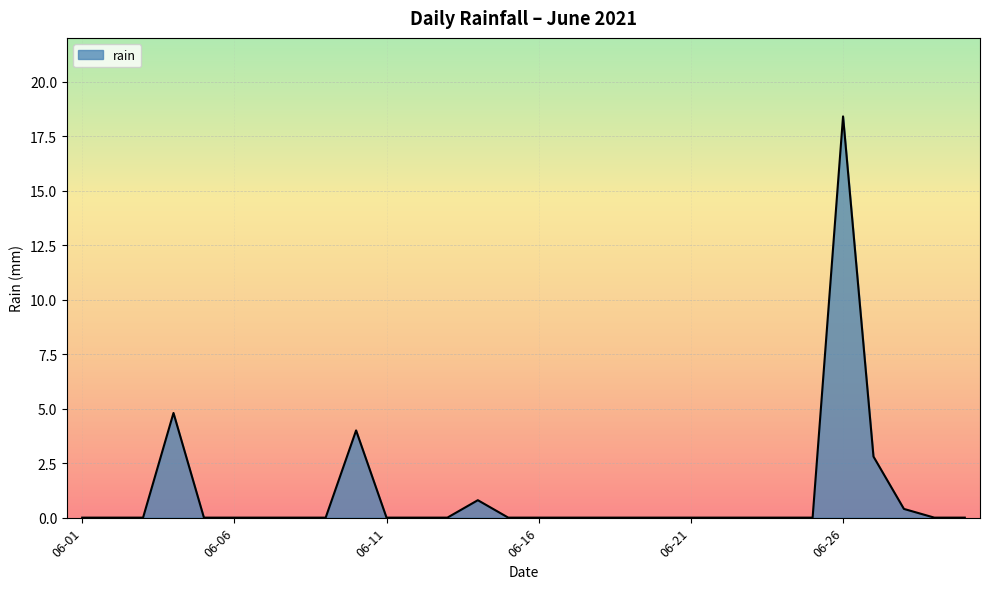

What is the maximum value shown in the chart?

18.4